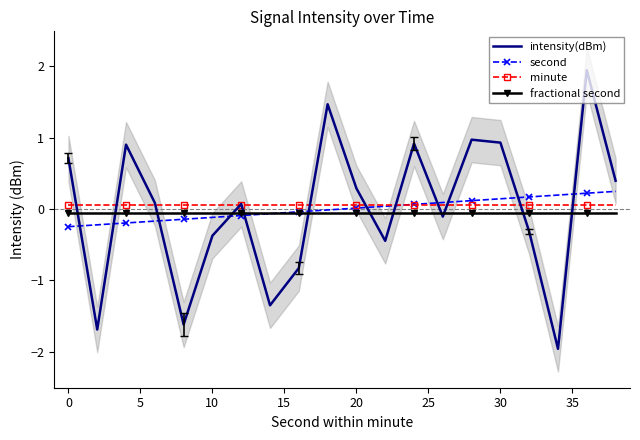

What are all the series names shown in the legend?

intensity(dBm), second, minute, fractional second